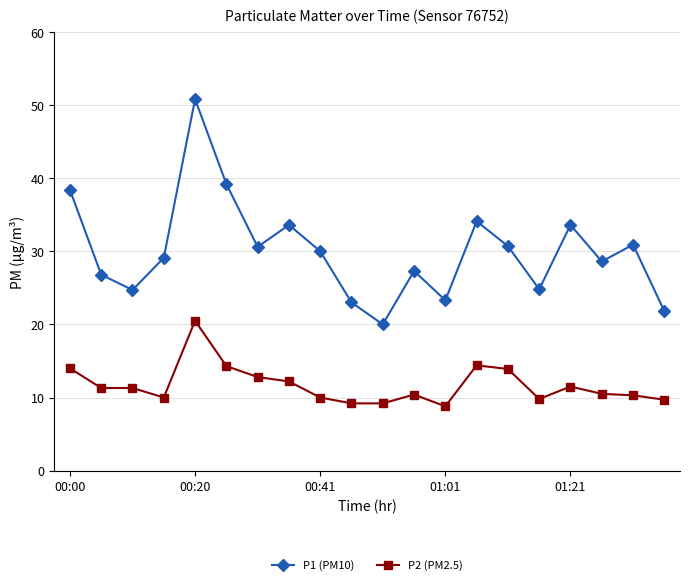

Which series has the widest spread of values?

P1 (PM10)